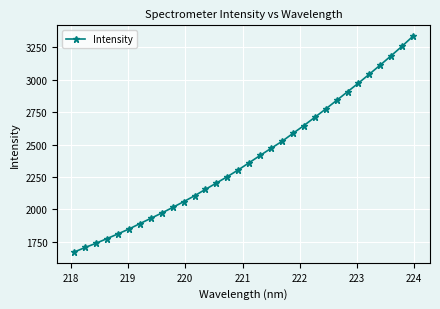

What is the average value?

2393.4